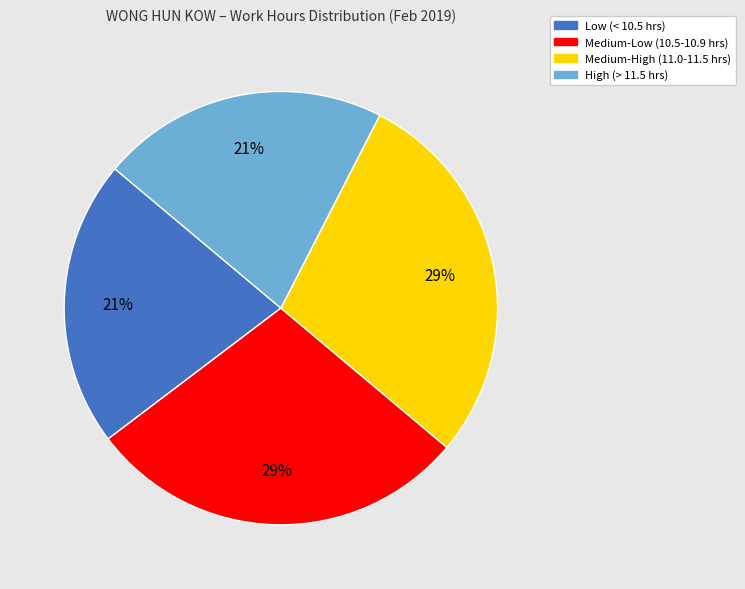

Is there any slice that represents more than half of the pie?

No